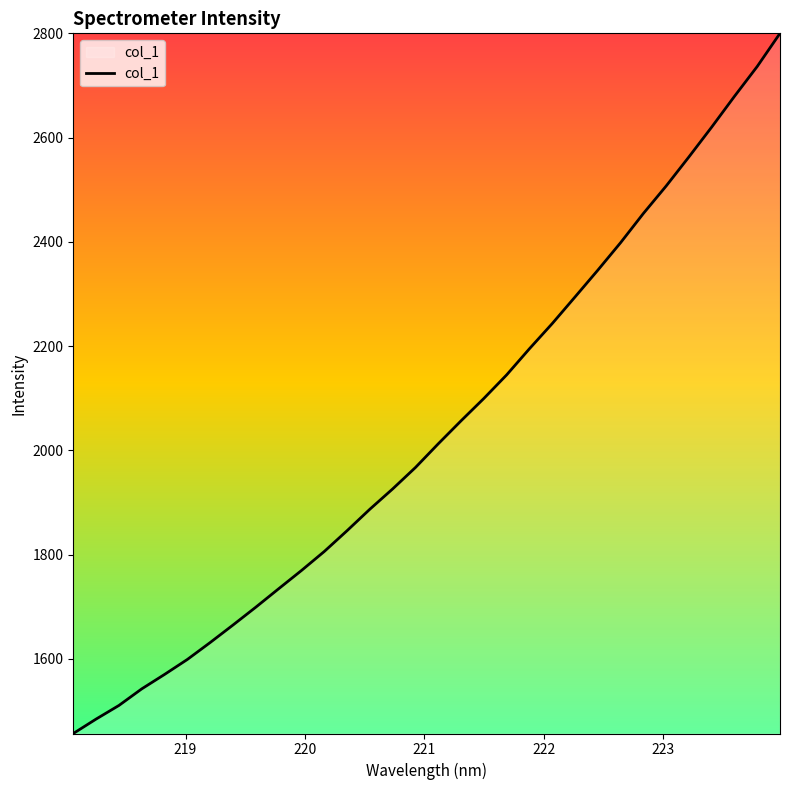

Reading left to right, what are all the values shown in this chart?

1457.0	1484.7	1510.8	1542.6	1570.3	1599.1	1631.5	1665.1	1699.3	1734.7	1769.7	1806.2	1846.1	1887.3	1926.2	1967.3	2012.8	2056.9	2099.8	2145.0	2195.1	2243.4	2294.5	2345.8	2398.6	2454.6	2507.3	2563.1	2620.4	2679.3	2736.7	2800.2